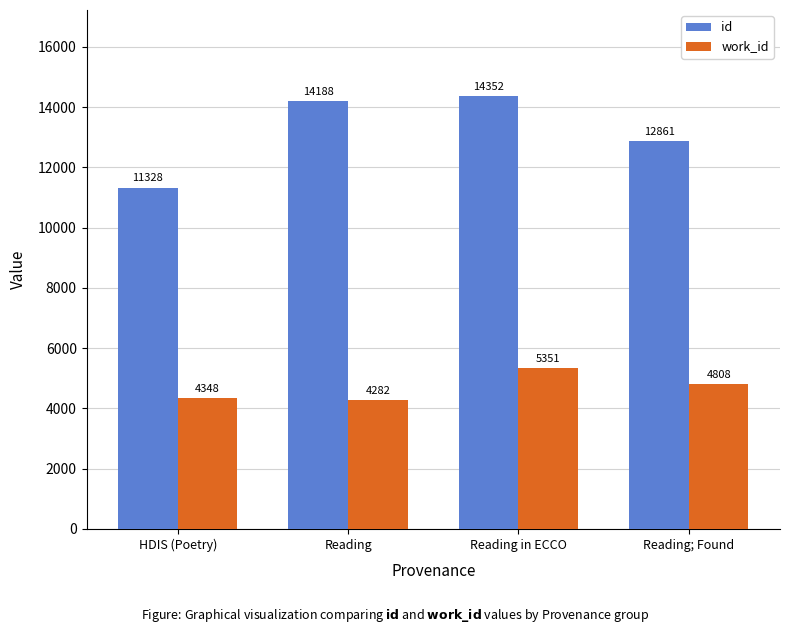

Rank the categories by work_id value from lowest to highest.

Reading, HDIS (Poetry), Reading; Found, Reading in ECCO